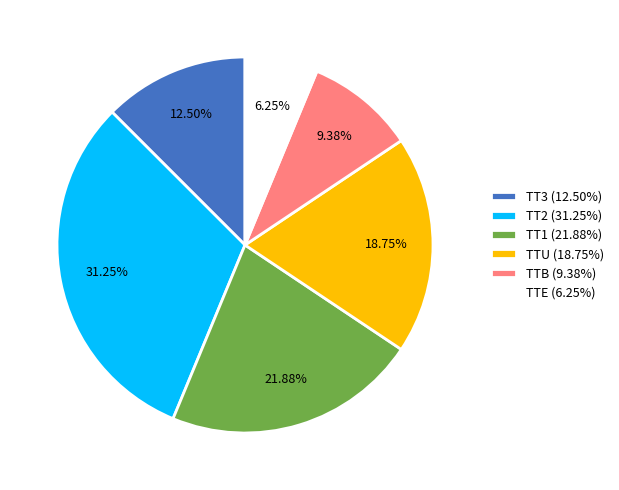

Which has a higher value, TT1 or TTU?

TT1